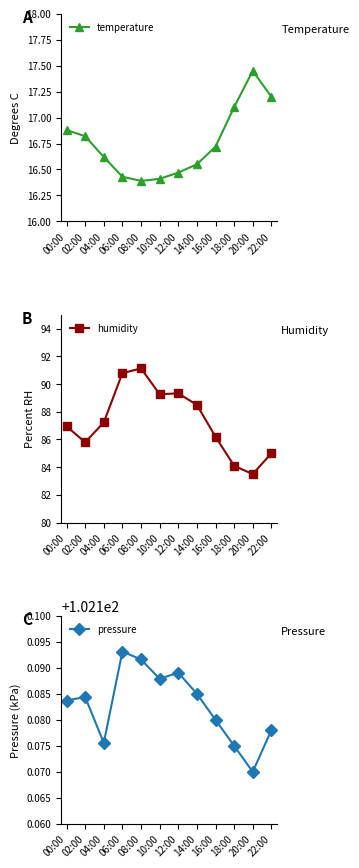

What is the difference between the maximum and minimum values in the humidity series?

7.6